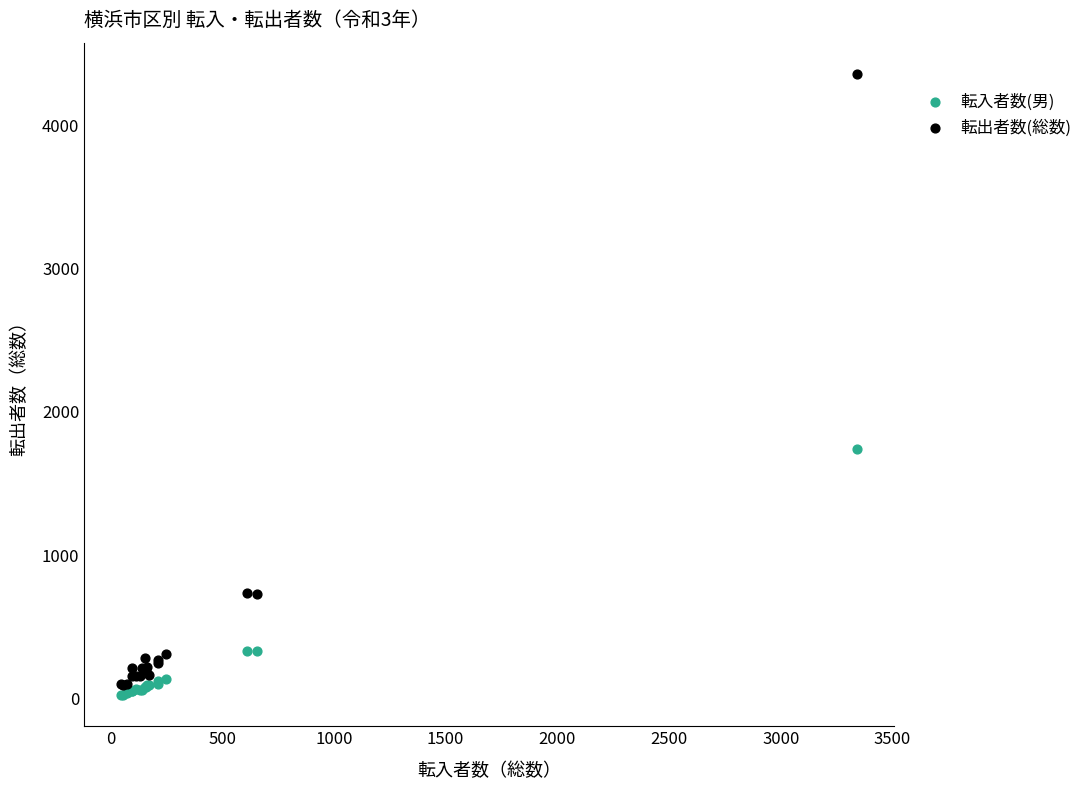

Which series has the widest spread of Y values?

転出者数(総数)